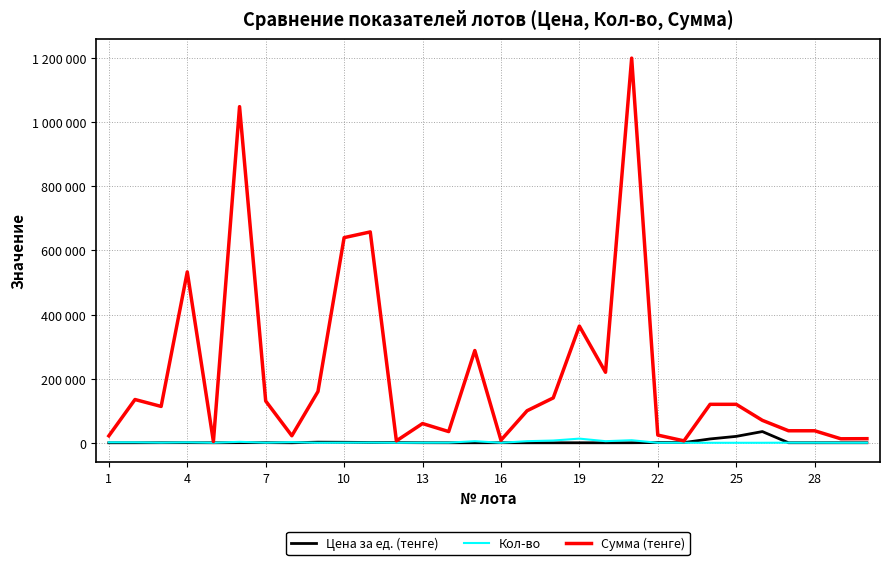

What is the difference between the second highest and second lowest values in the Цена за ед. (тенге) series?

19985.5